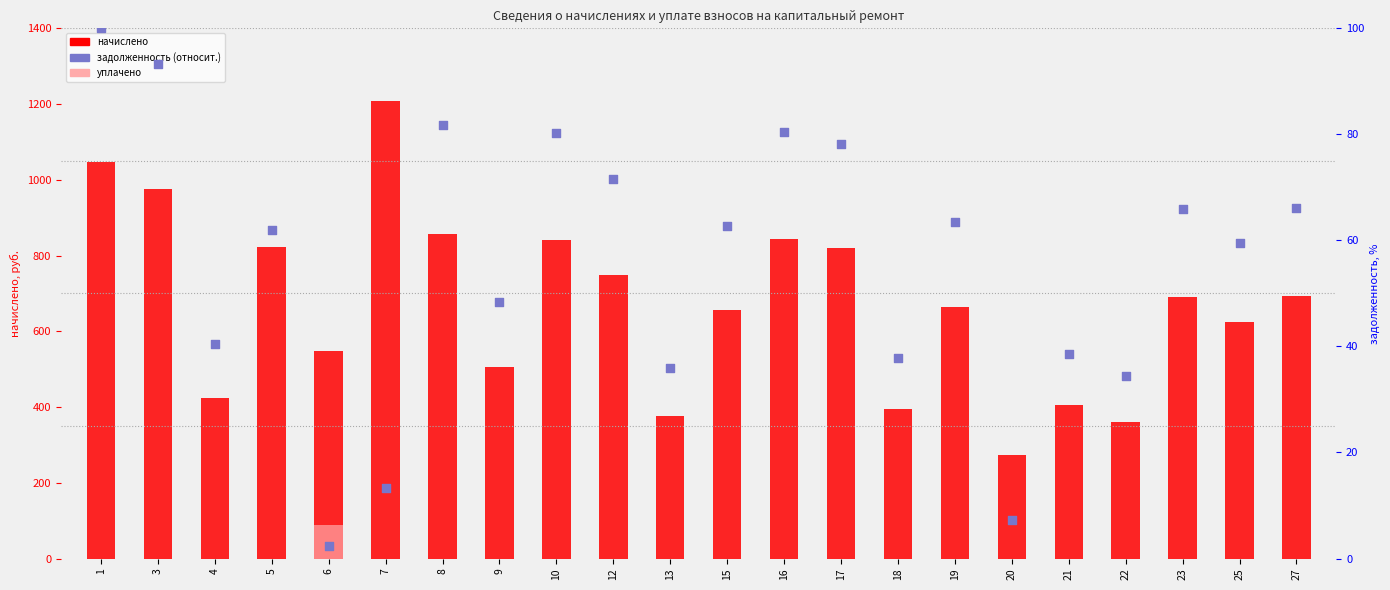

Is the value of начислено at 18 greater than the value of задолженность (относит.) at 21?

Yes